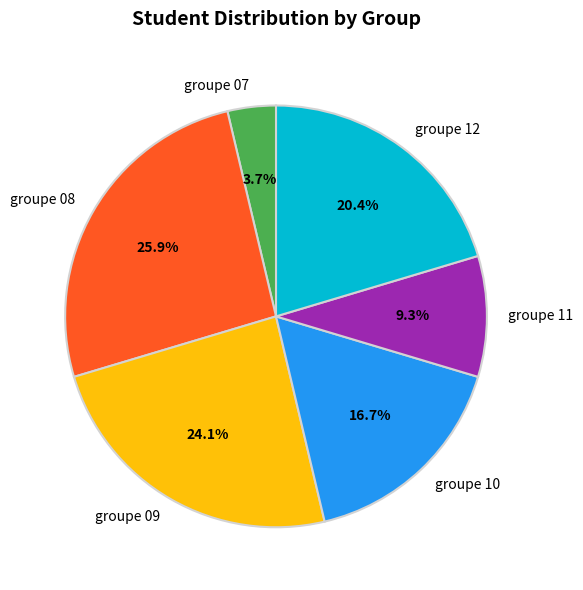

To the nearest percent, what is the average slice percentage?

17%